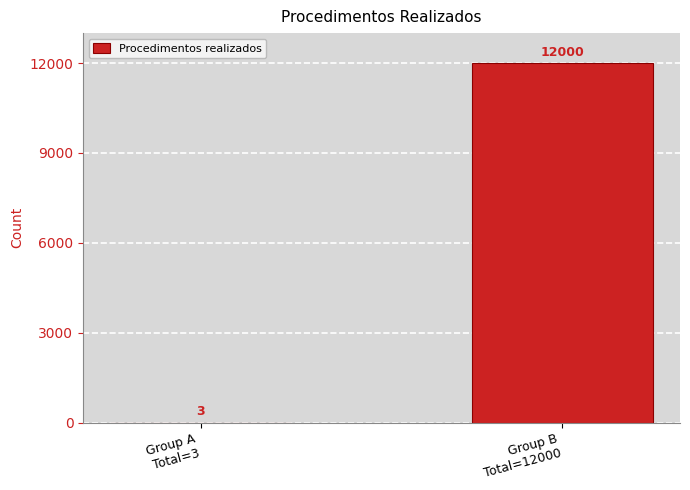

What is the greatest value displayed?

12000